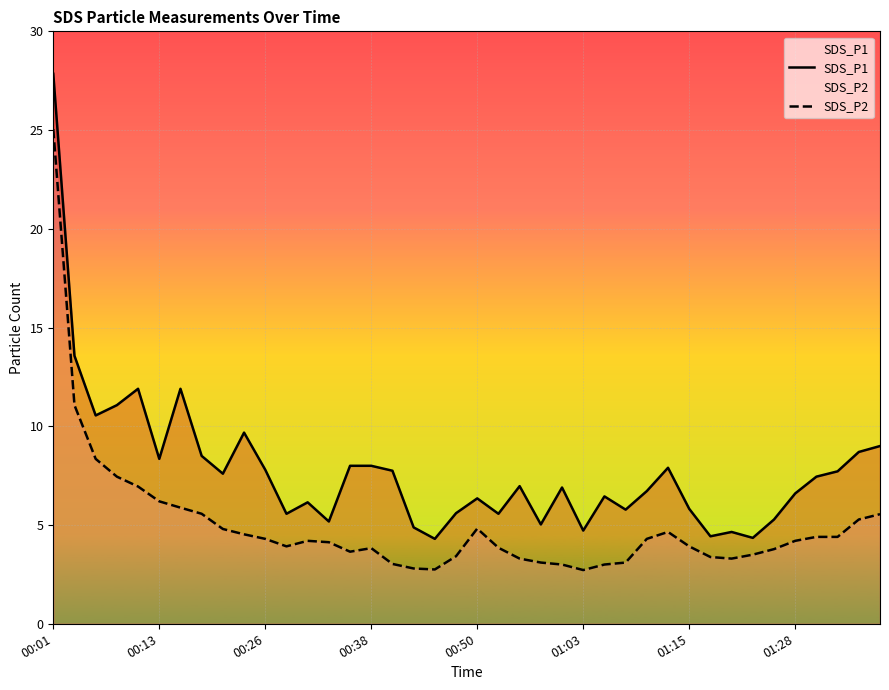

True or false: SDS_P1 and SDS_P2 cross at least once.

False